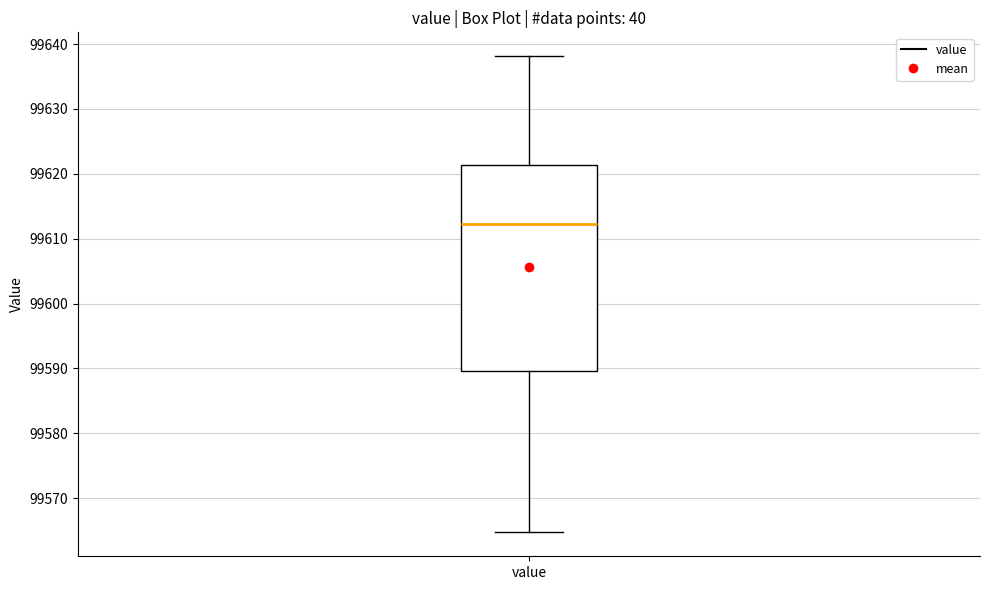

Read this box plot against the y-axis: the position of the median line, the range covered by the box, and the ends of both whiskers. The values are not printed on the chart, so give them approximately, as read against the axis.

median 99612, box 99590 to 99621, whiskers 99565 to 99638